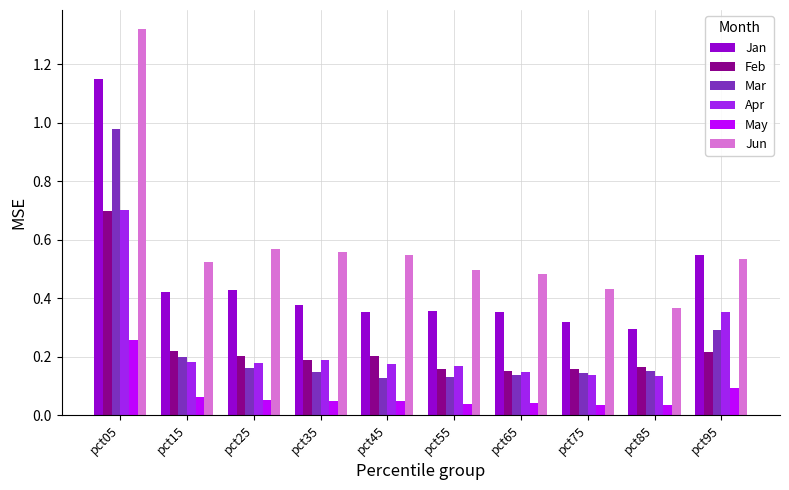

Which series has the widest spread of values?

Jun